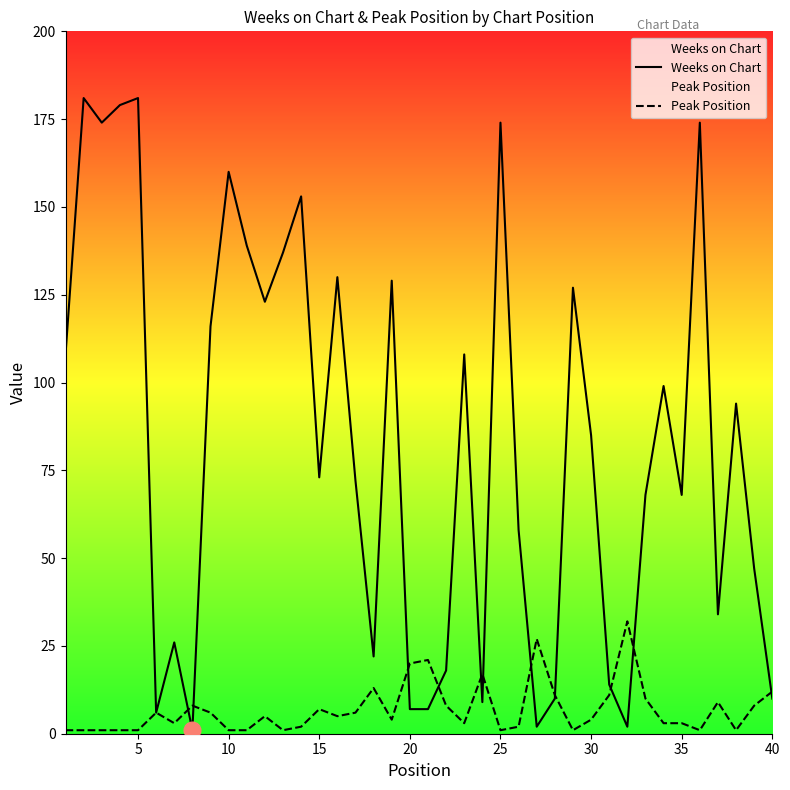

Rank the series by their maximum value, from lowest to highest.

Peak Position, Weeks on Chart